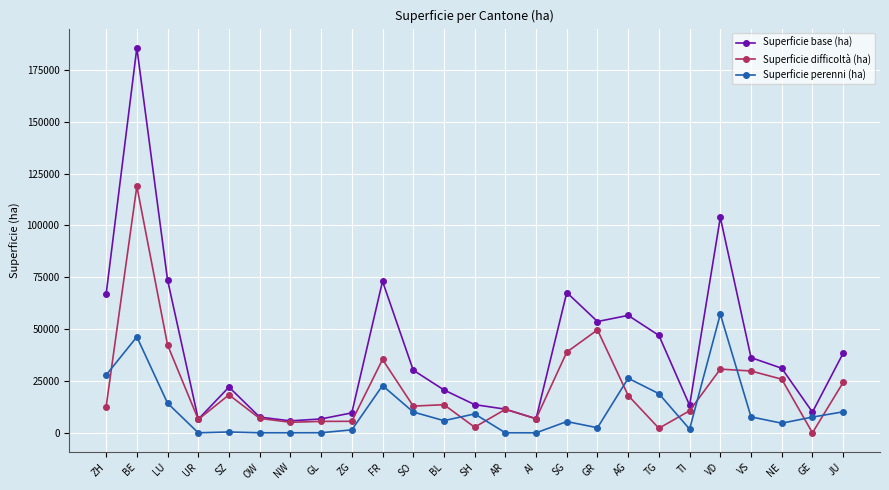

Is the value of Superficie perenni (ha) at SG greater than the value of Superficie base (ha) at SH?

No